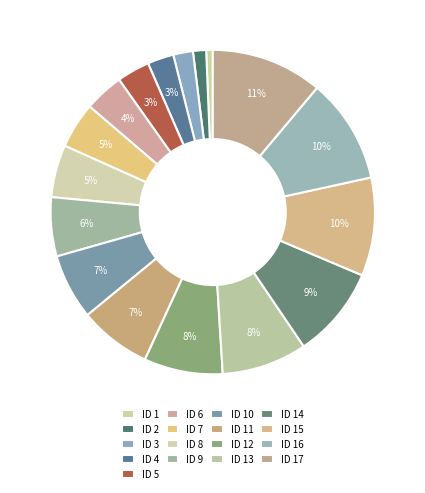

The ID 14 slice represents 9% of the pie. True or false?

True